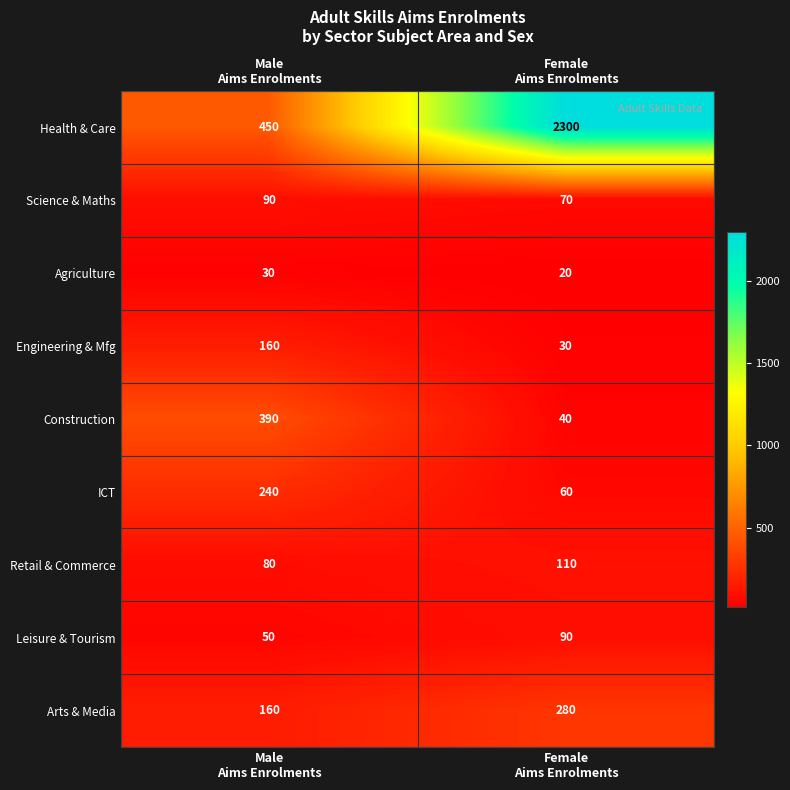

What is the greatest value displayed?

2300